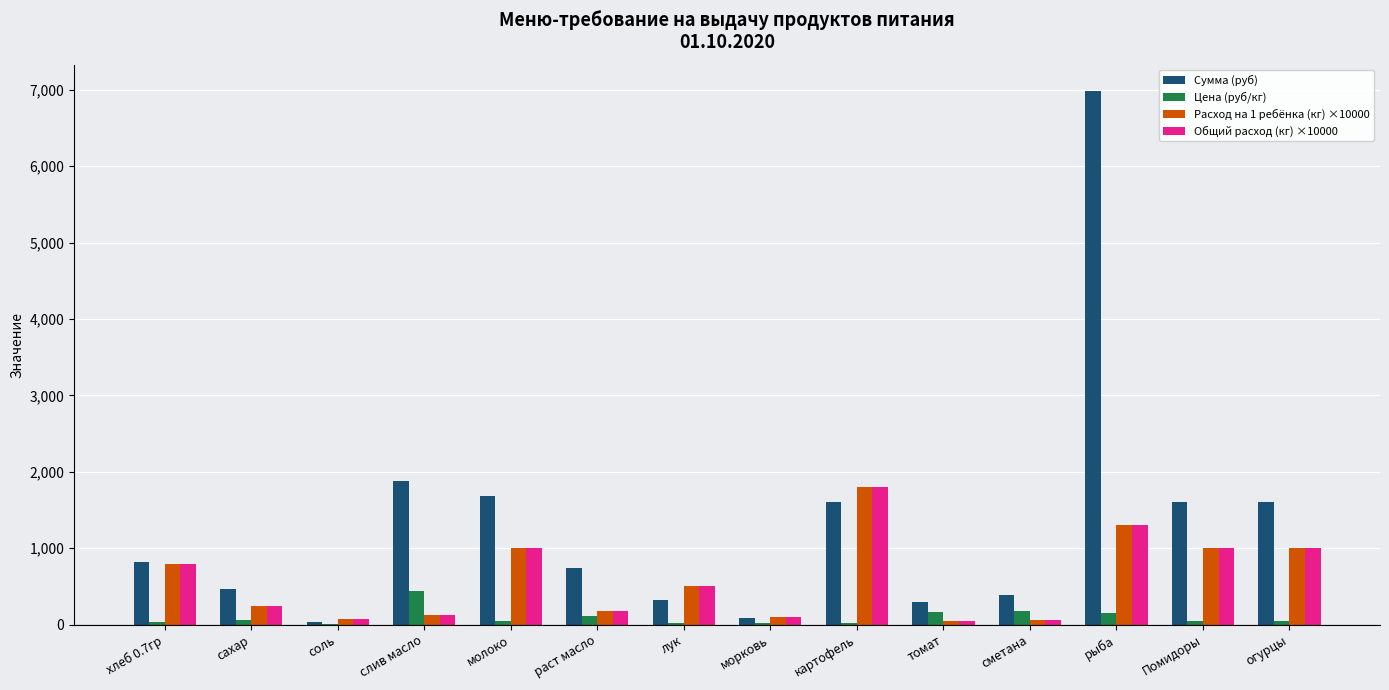

Is the value of Общий расход (кг) ×10000 at огурцы greater than the value of Сумма (руб) at картофель?

No